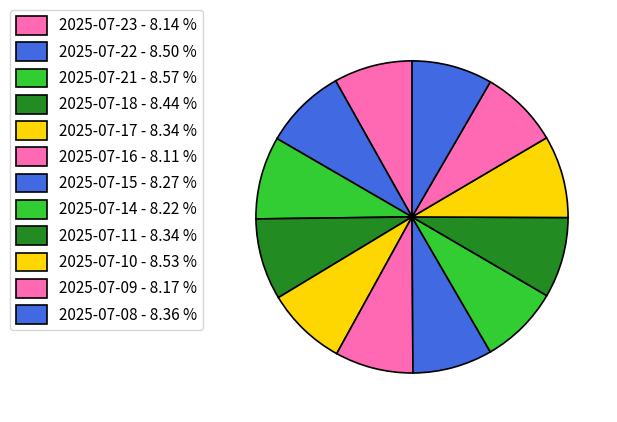

Is it true that 2025-07-08 is 1% of the pie?

False